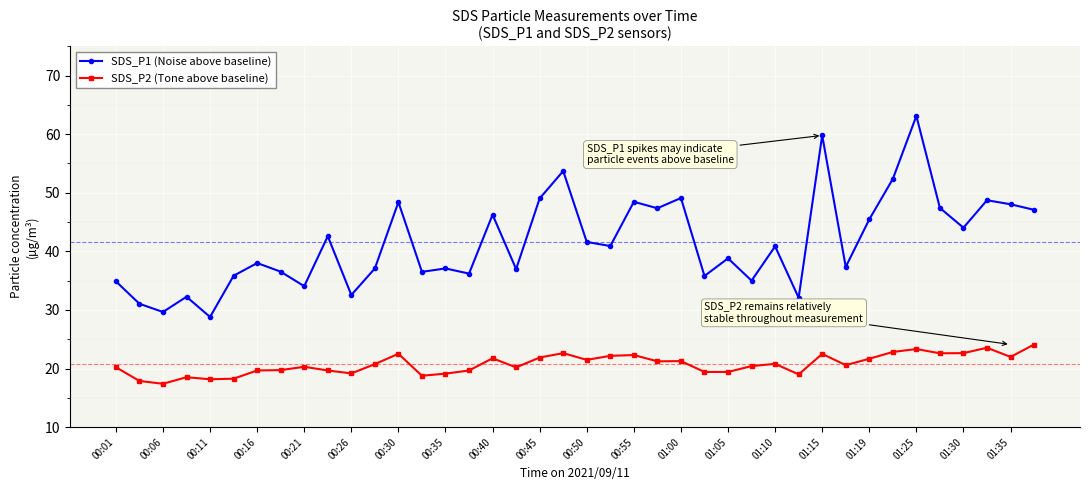

What is the difference between the second highest and minimum values in the SDS_P1 (Noise above baseline) series?

31.0